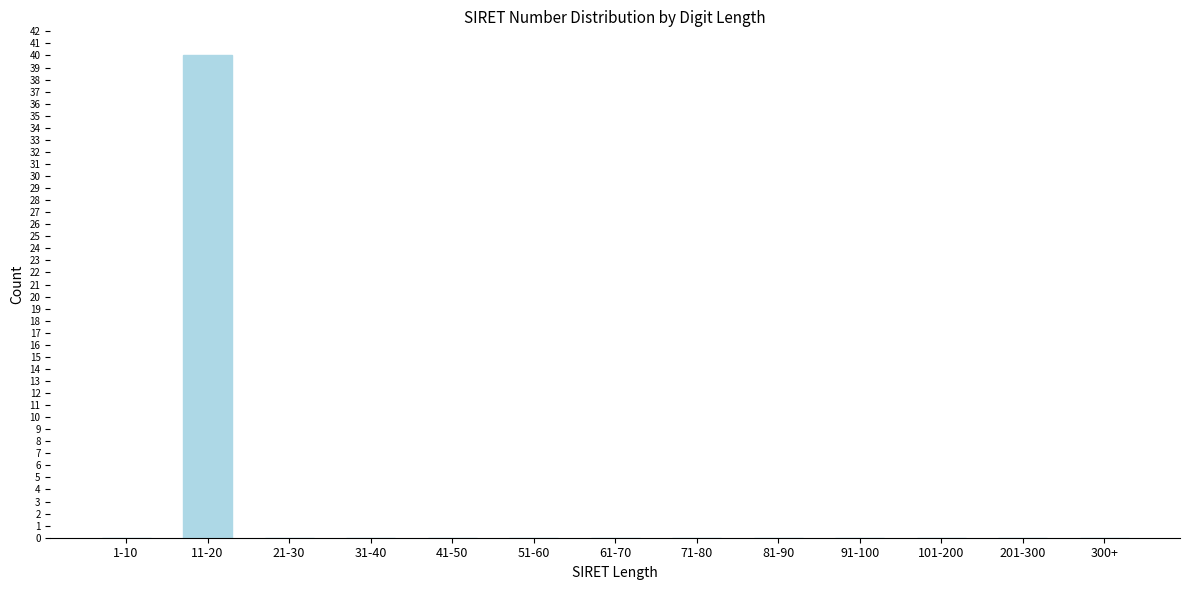

Reading right to left, what are all the values shown in this chart?

300+=0	201-300=0	101-200=0	91-100=0	81-90=0	71-80=0	61-70=0	51-60=0	41-50=0	31-40=0	21-30=0	11-20=40	1-10=0